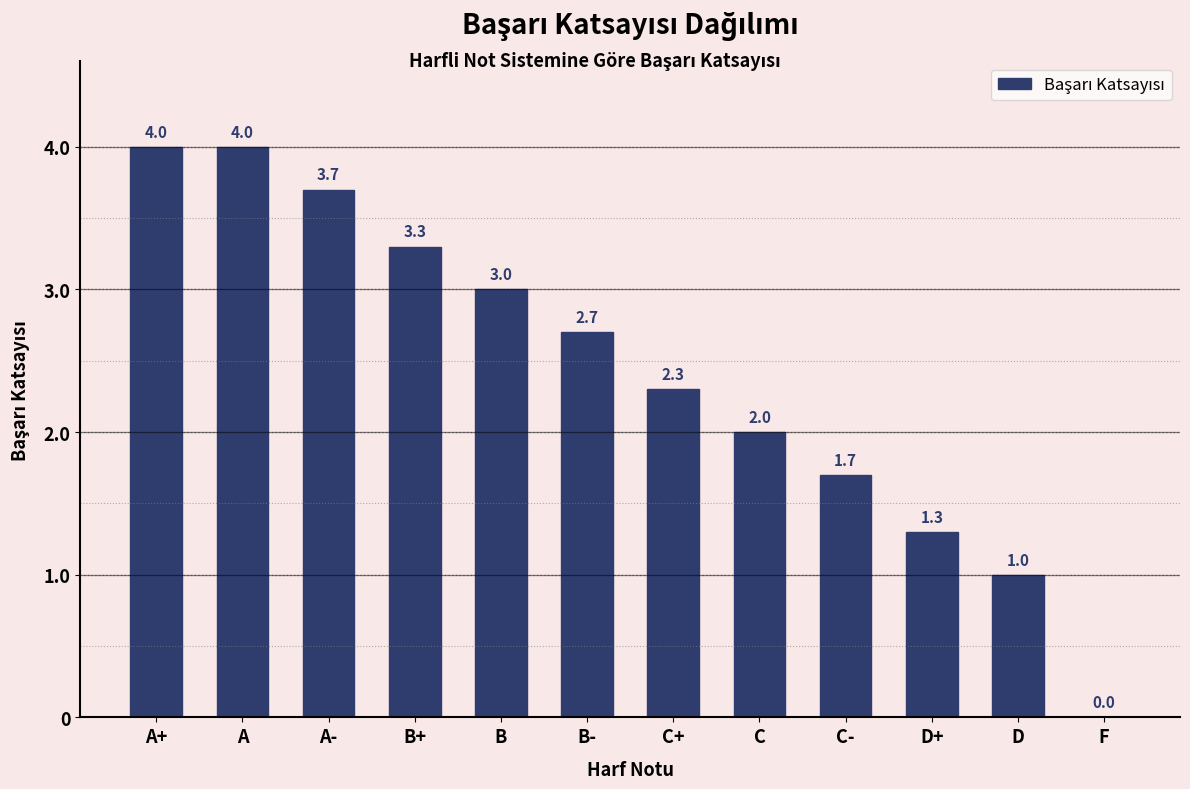

Reading left to right, list all the values displayed in this chart.

A+=4.0	A=4.0	A-=3.7	B+=3.3	B=3.0	B-=2.7	C+=2.3	C=2.0	C-=1.7	D+=1.3	D=1.0	F=0.0